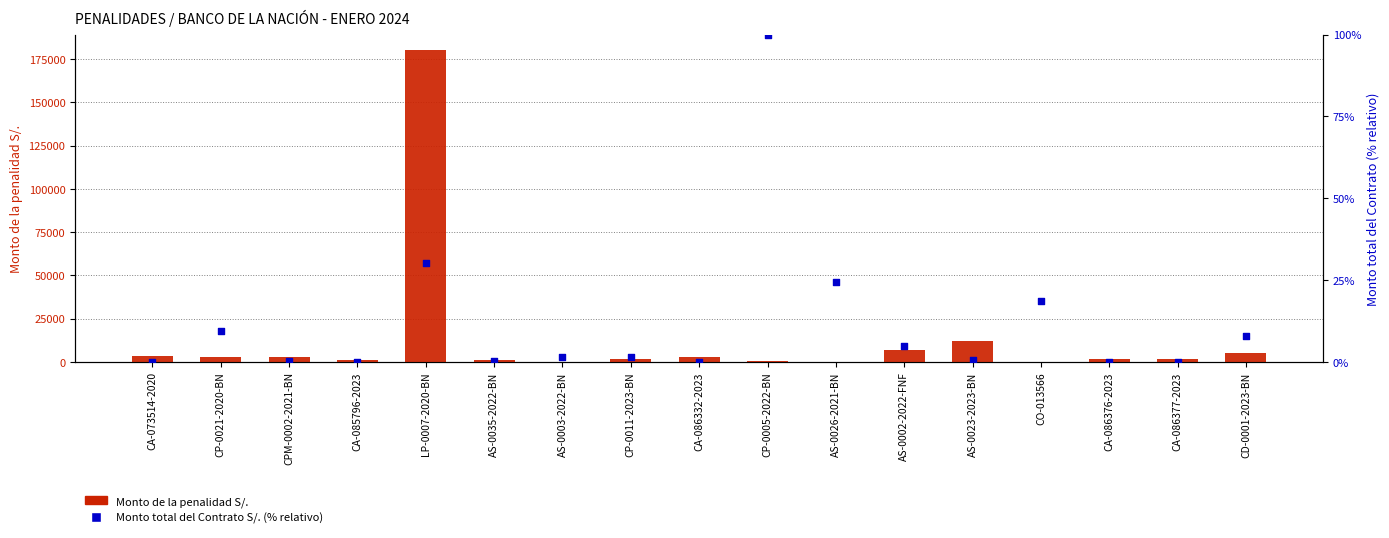

Which series contains the highest Y value?

Monto de la penalidad S/.